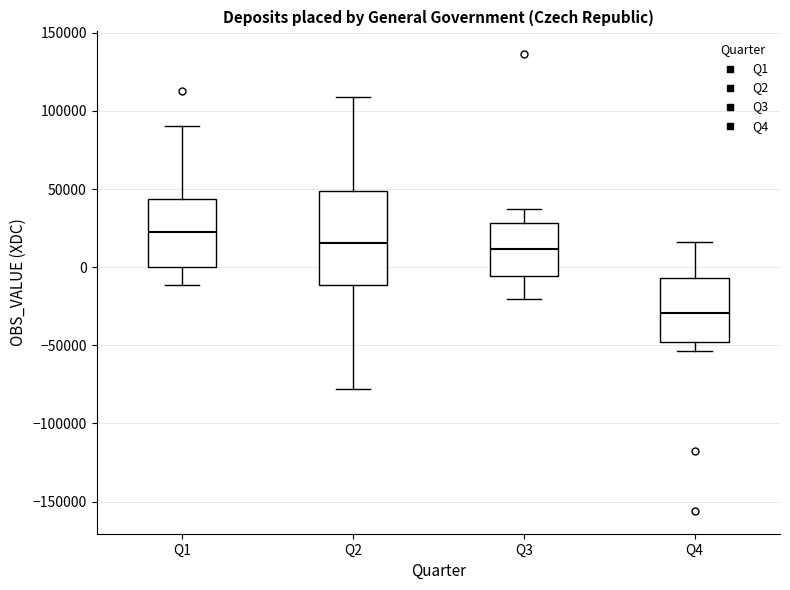

Where is the lower edge of the box for Q3 on the y-axis? The values are not printed on the chart, so give them approximately, as read against the axis.

-5000